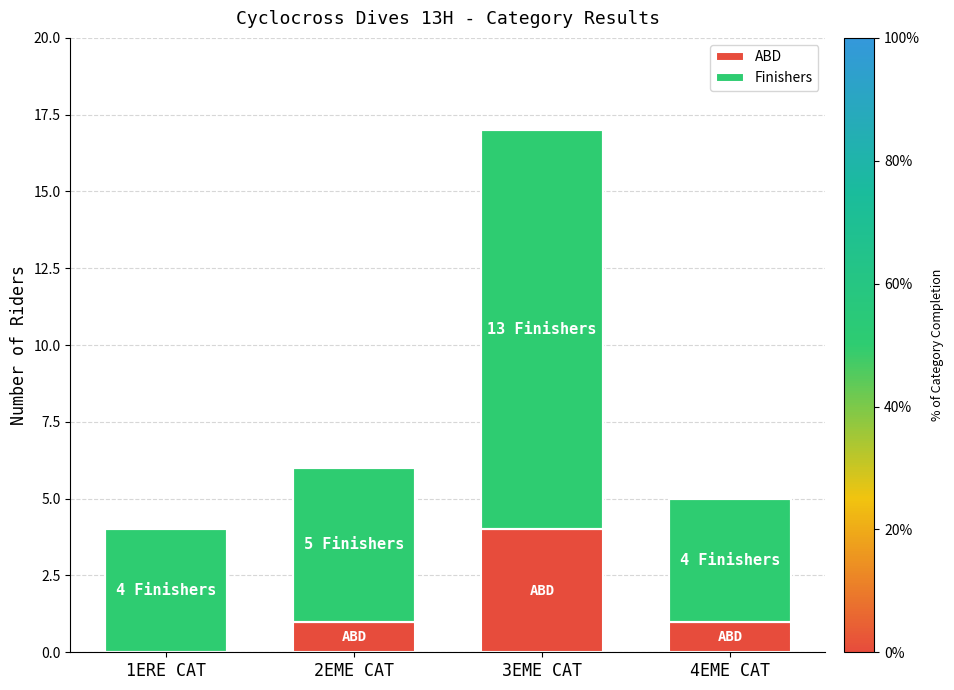

What position from the right is 4EME CAT?

1